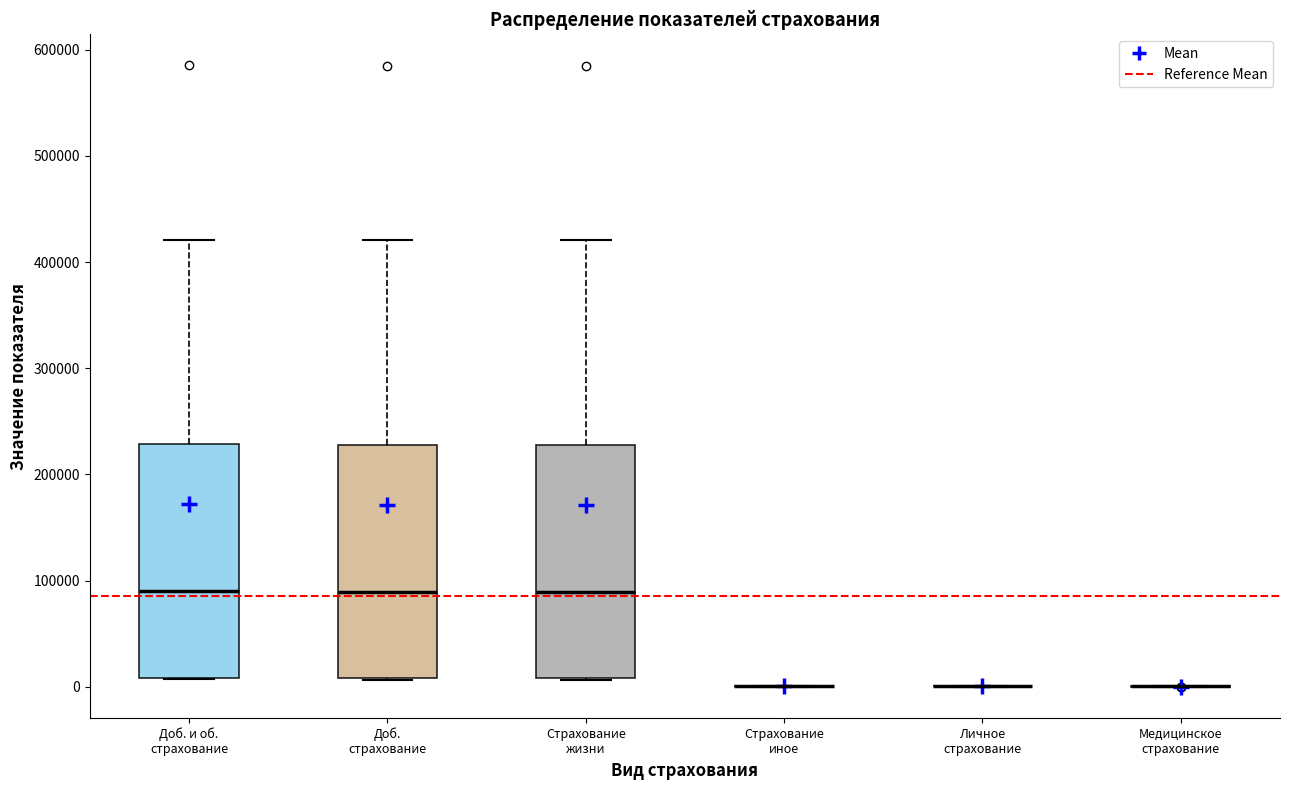

Where is the upper edge of the box for Доб. и об. страхование on the y-axis? The values are not printed on the chart, so give them approximately, as read against the axis.

230000